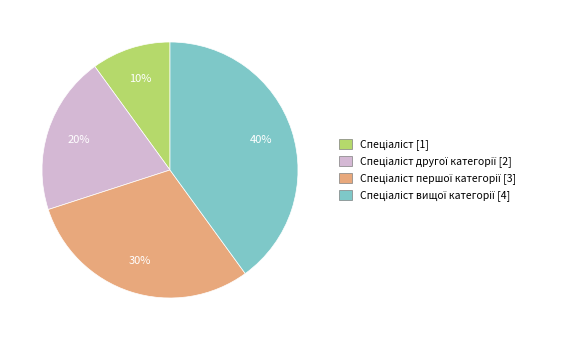

How many segments does this pie chart have?

4